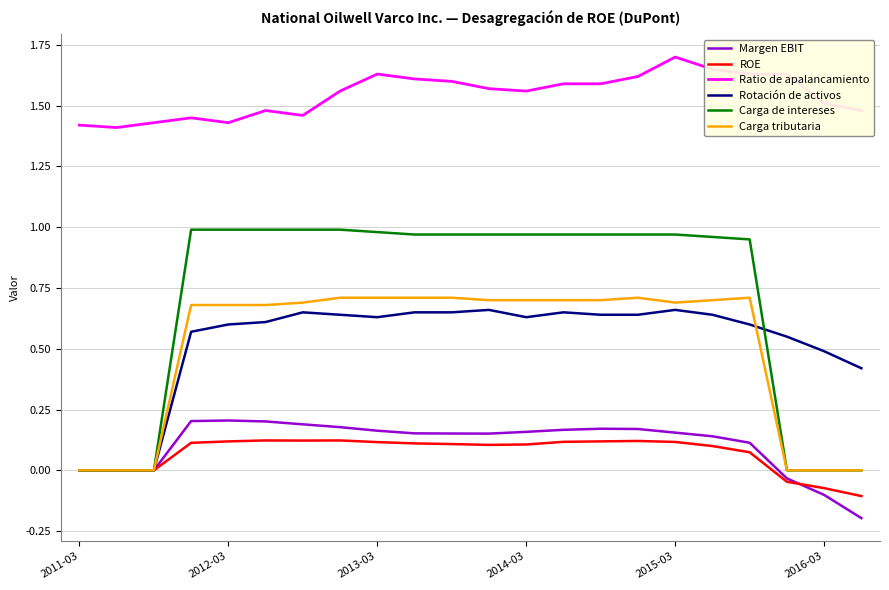

List the series in order of their peak value, highest first.

Ratio de apalancamiento, Carga de intereses, Carga tributaria, Rotación de activos, Margen EBIT, ROE